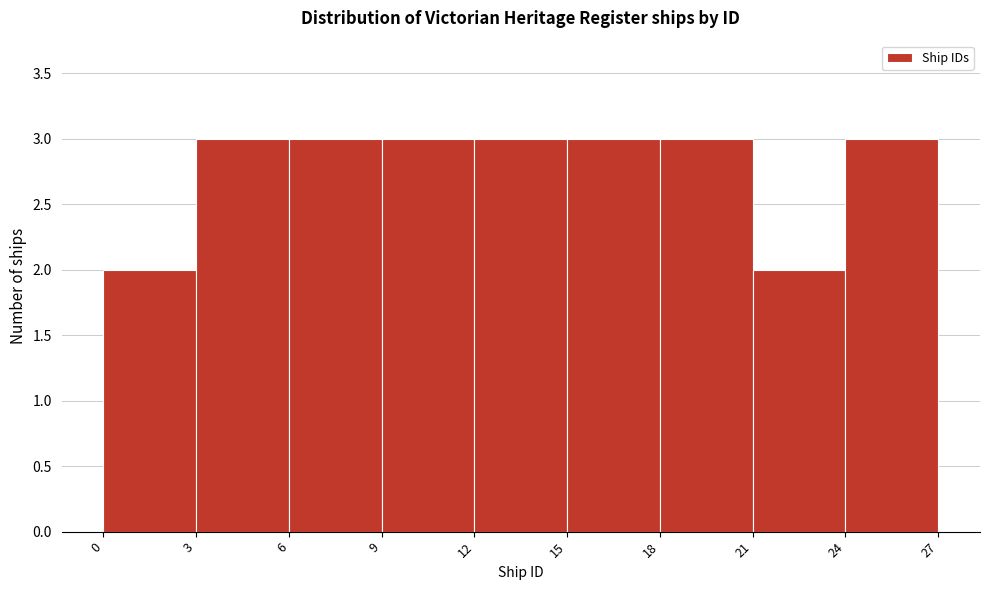

Reading left to right, list every bar in this chart as the range it spans on the x-axis followed by its height. The values are not printed on the chart, so give them approximately, as read against the axis.

0 to 3: 2
3 to 6: 3
6 to 9: 3
9 to 12: 3
12 to 15: 3
15 to 18: 3
18 to 21: 3
21 to 24: 2
24 to 27: 3